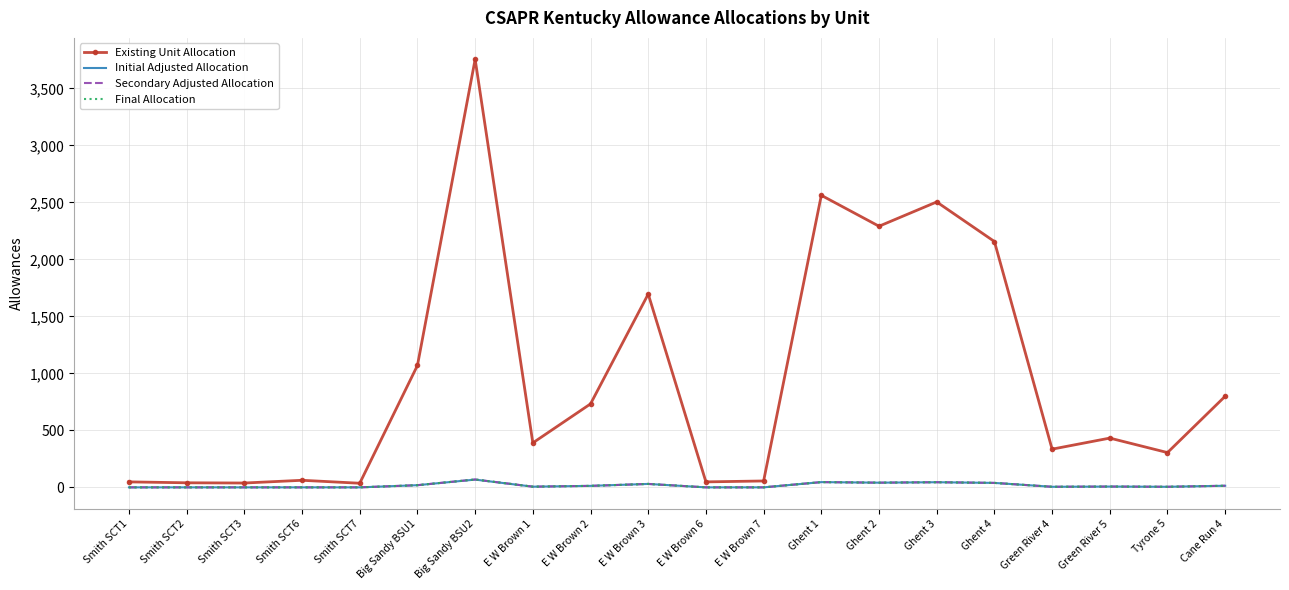

The Final Allocation series shows 7 at E W Brown 2. True or false?

False